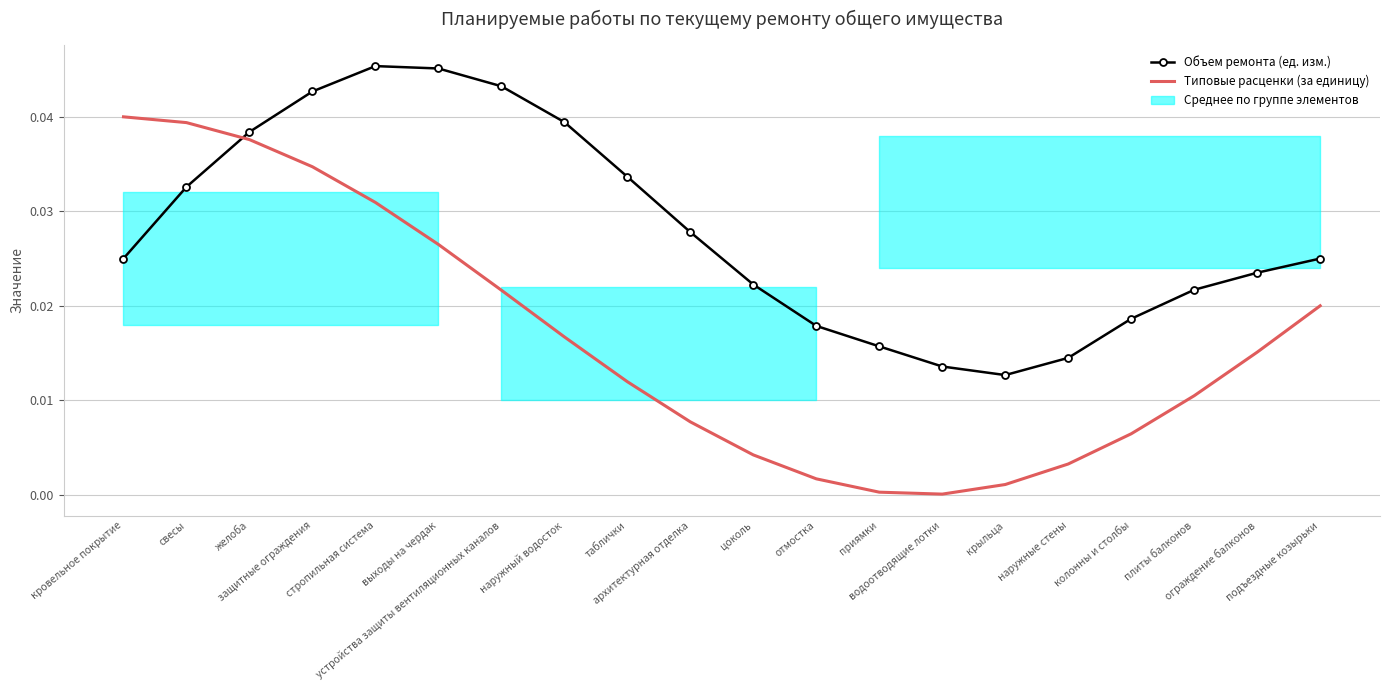

At which label is Типовые расценки (за единицу) closest to 0?

водоотводящие лотки